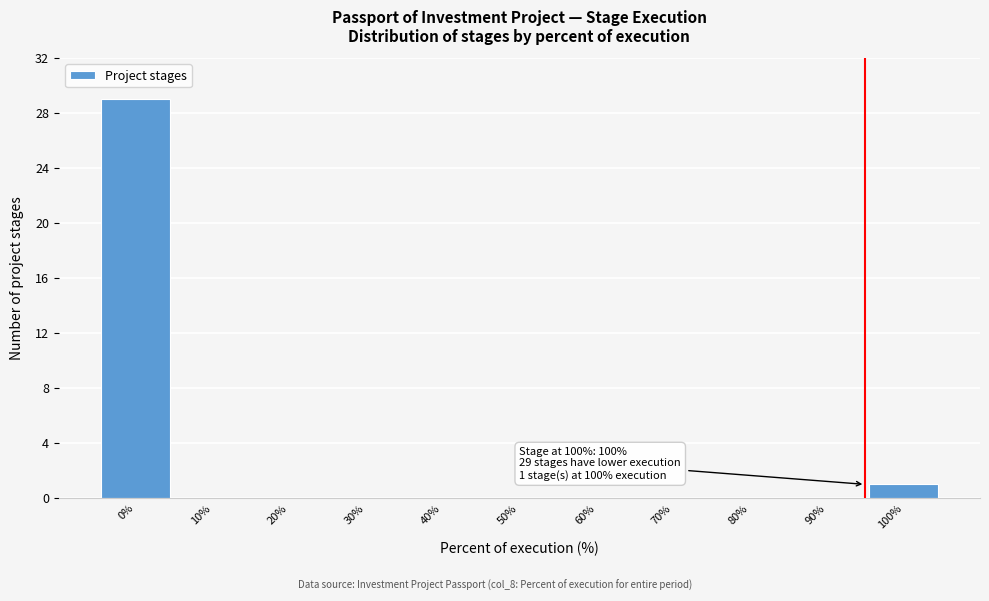

Reading right to left, extract all data points from this chart.

100%=1	90%=0	80%=0	70%=0	60%=0	50%=0	40%=0	30%=0	20%=0	10%=0	0%=29